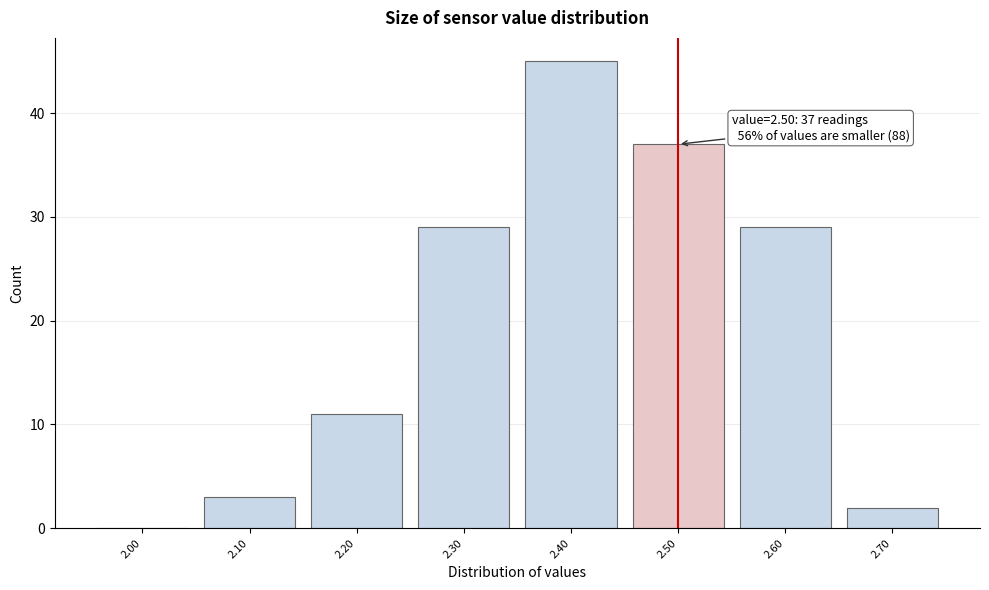

Over which range of the x-axis is the bar tallest?

2.35 to 2.45